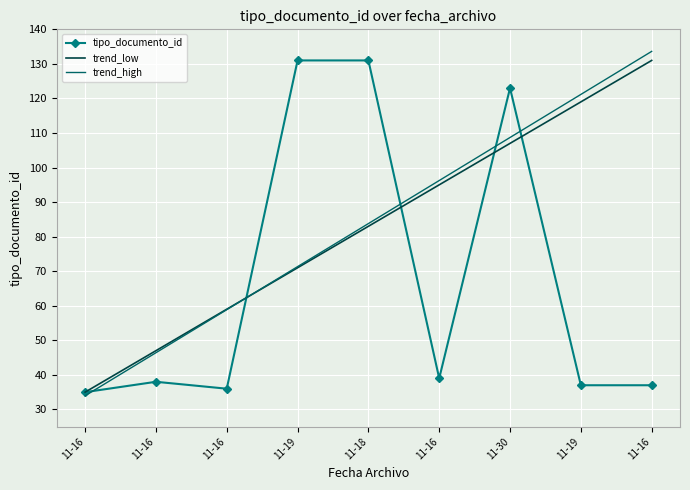

What are all the series names shown in the legend?

tipo_documento_id, trend_low, trend_high